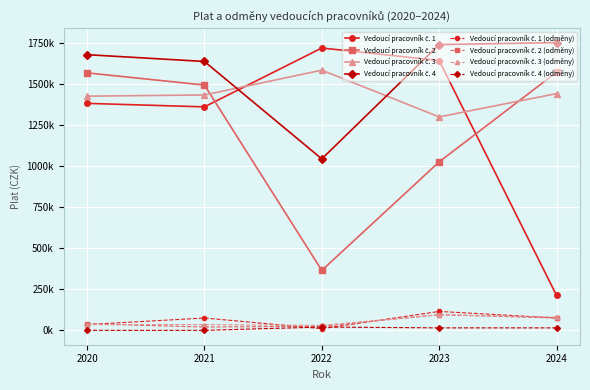

Which series ends up on top after the final intersection of Vedoucí pracovník č. 3 and Vedoucí pracovník č. 4?

Vedoucí pracovník č. 4